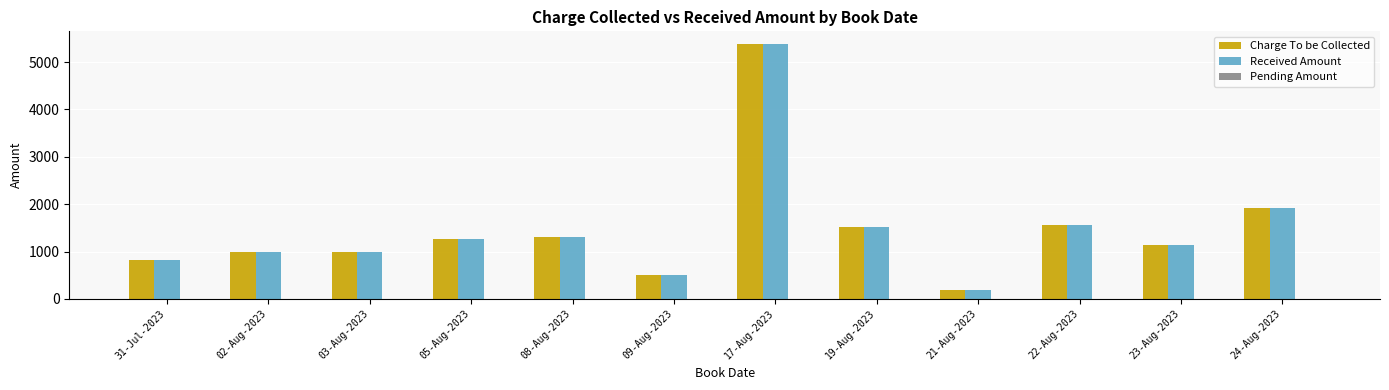

The value of Received Amount at 03-Aug-2023 is 1449. True or false?

False